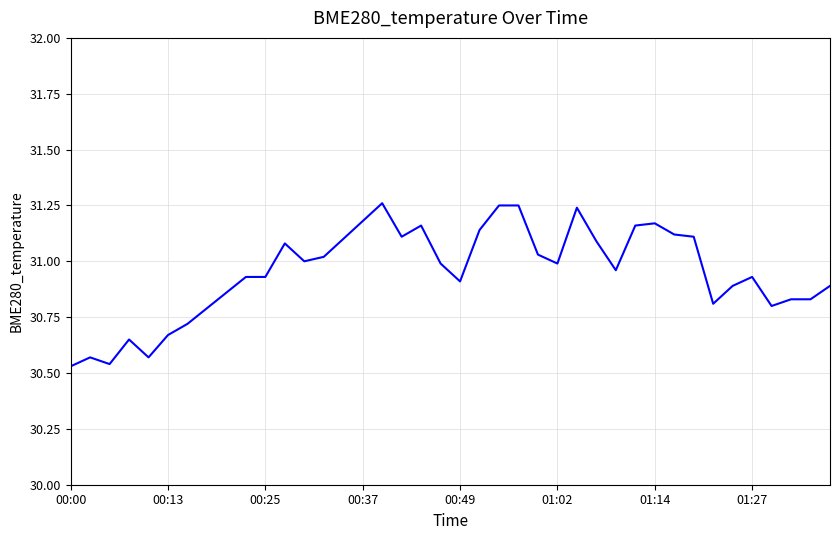

True or false: the data has more than 0 interior local peaks.

True